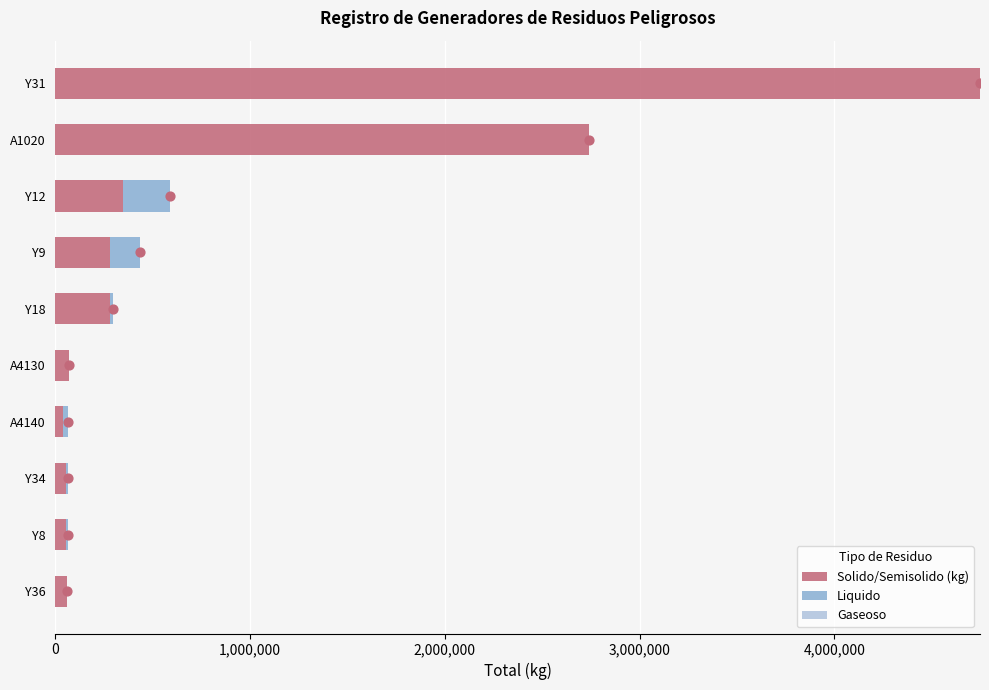

How many data points in Solido/Semisolido (kg) are above 280336?

5